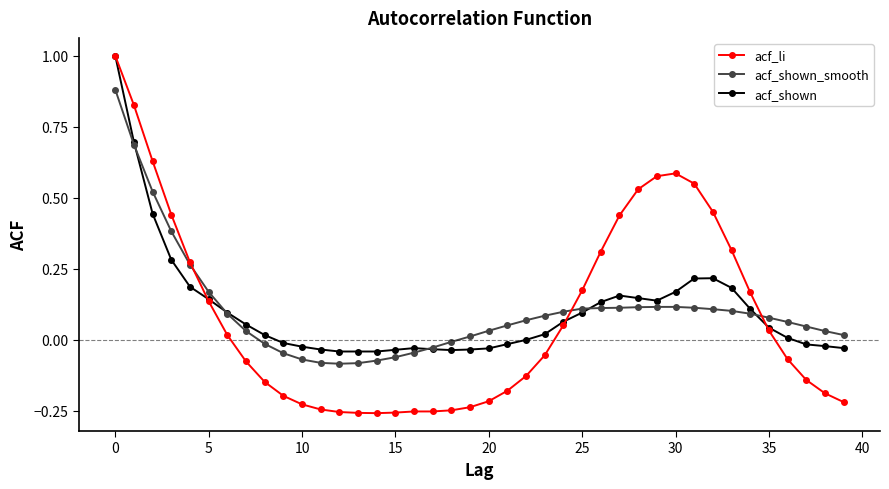

What is the value of the acf_li point at the 1st from the left?

1.0